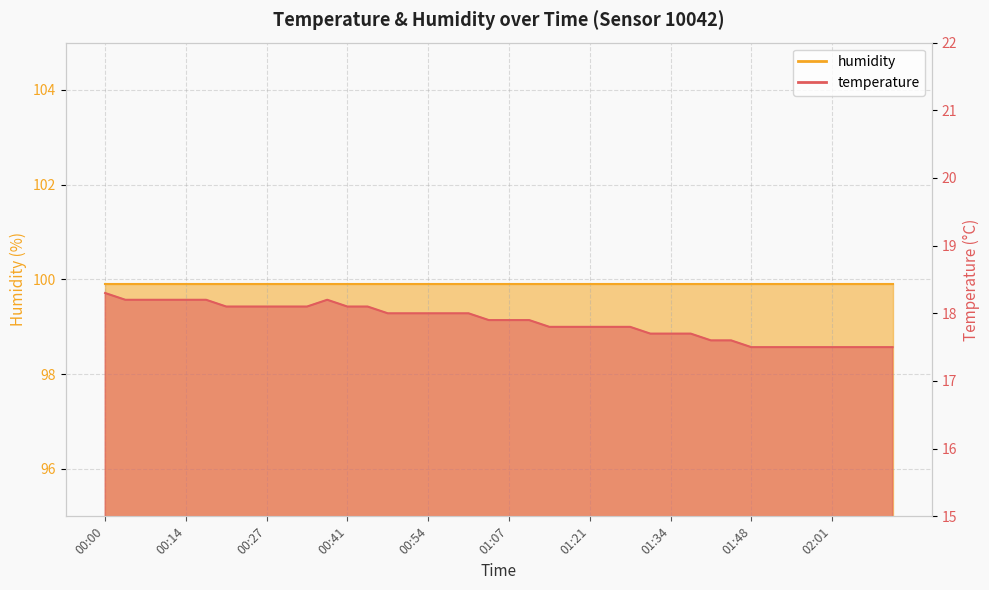

Rank the categories by value from lowest to highest.

01:48, 01:51, 01:54, 01:58, 02:01, 02:04, 02:08, 02:11, 01:41, 01:44, 01:31, 01:34, 01:38, 01:14, 01:17, 01:21, 01:24, 01:28, 01:04, 01:07, 01:11, 00:47, 00:51, 00:54, 00:57, 01:01, 00:20, 00:24, 00:27, 00:30, 00:34, 00:41, 00:44, 00:04, 00:07, 00:10, 00:14, 00:17, 00:37, 00:00